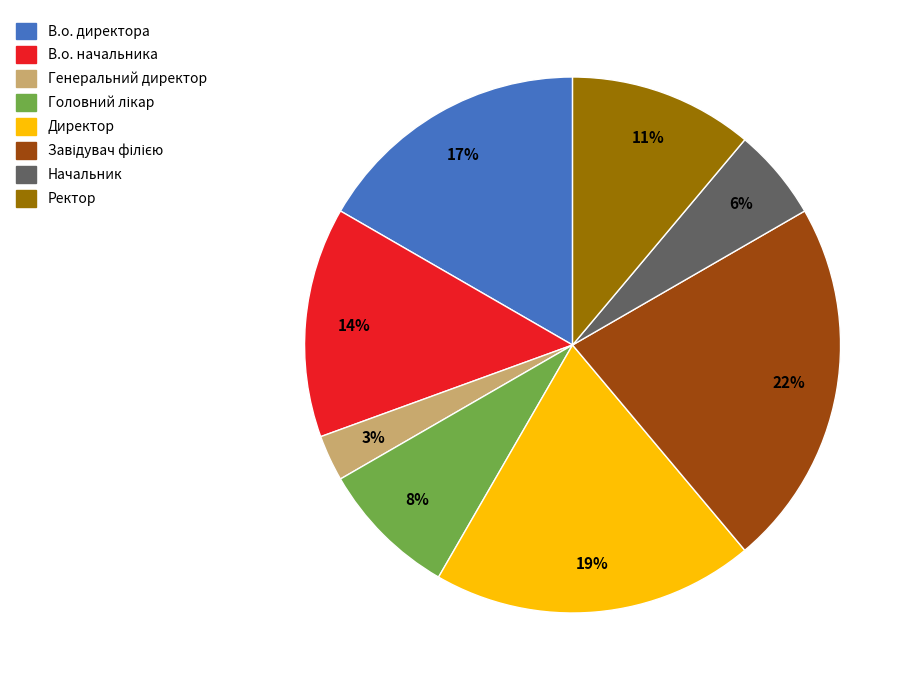

To the nearest percent, what is the average slice percentage?

12%